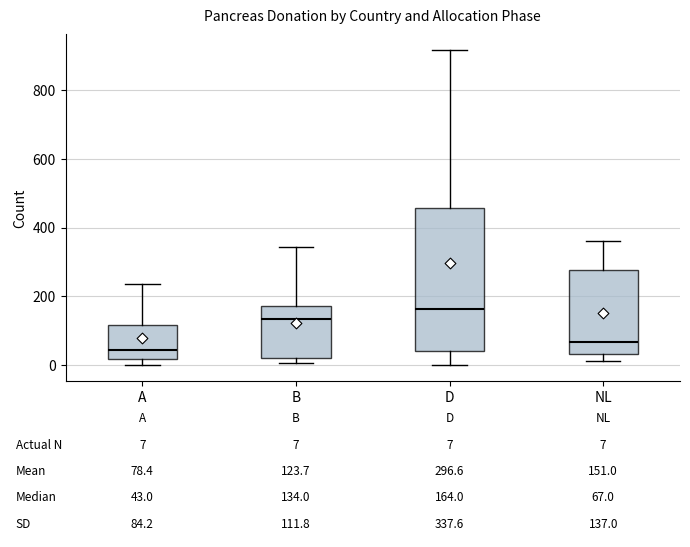

Comparing the boxes themselves (not the whiskers), which one is the tallest?

D